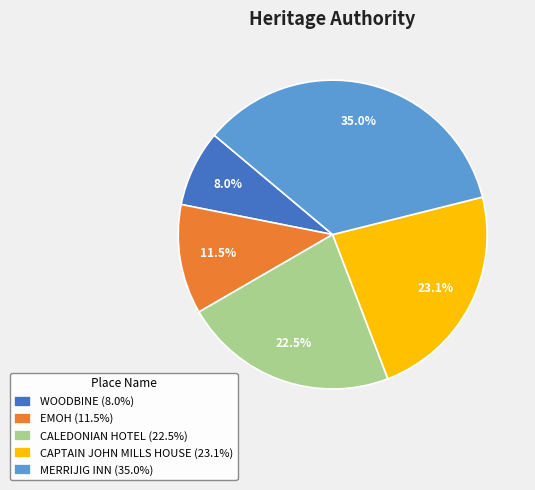

Between CALEDONIAN HOTEL and WOODBINE, which is larger?

CALEDONIAN HOTEL